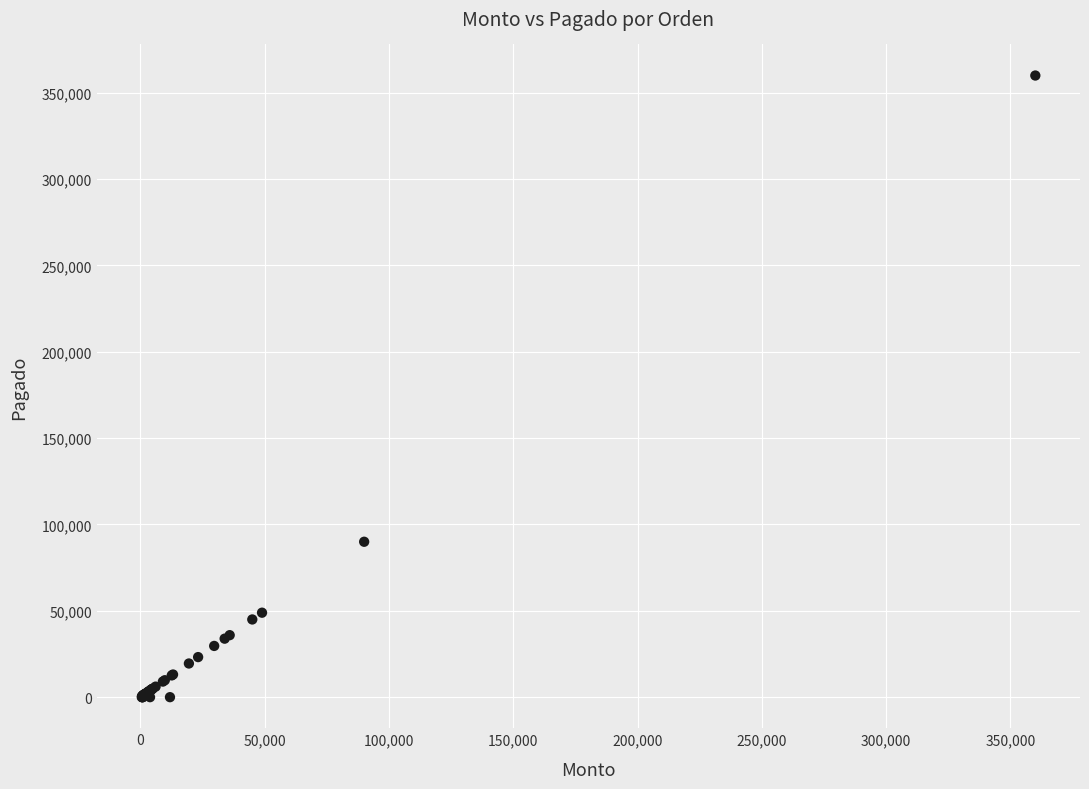

What Y value in the scatter plot is closest to 180000?

90000.0